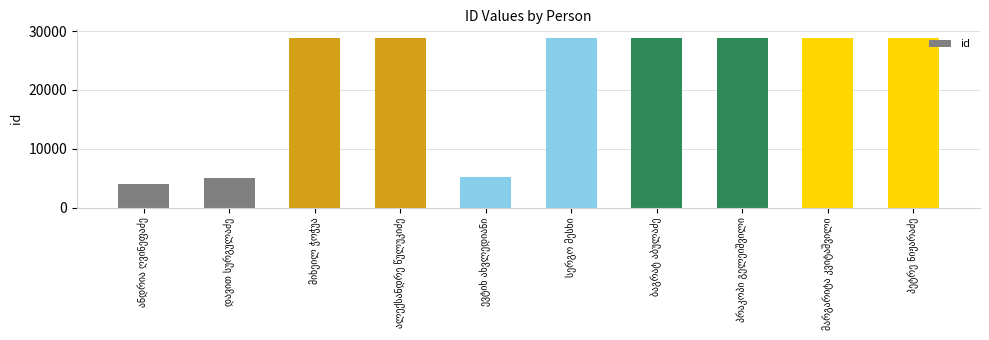

What is the smallest value displayed?

3998